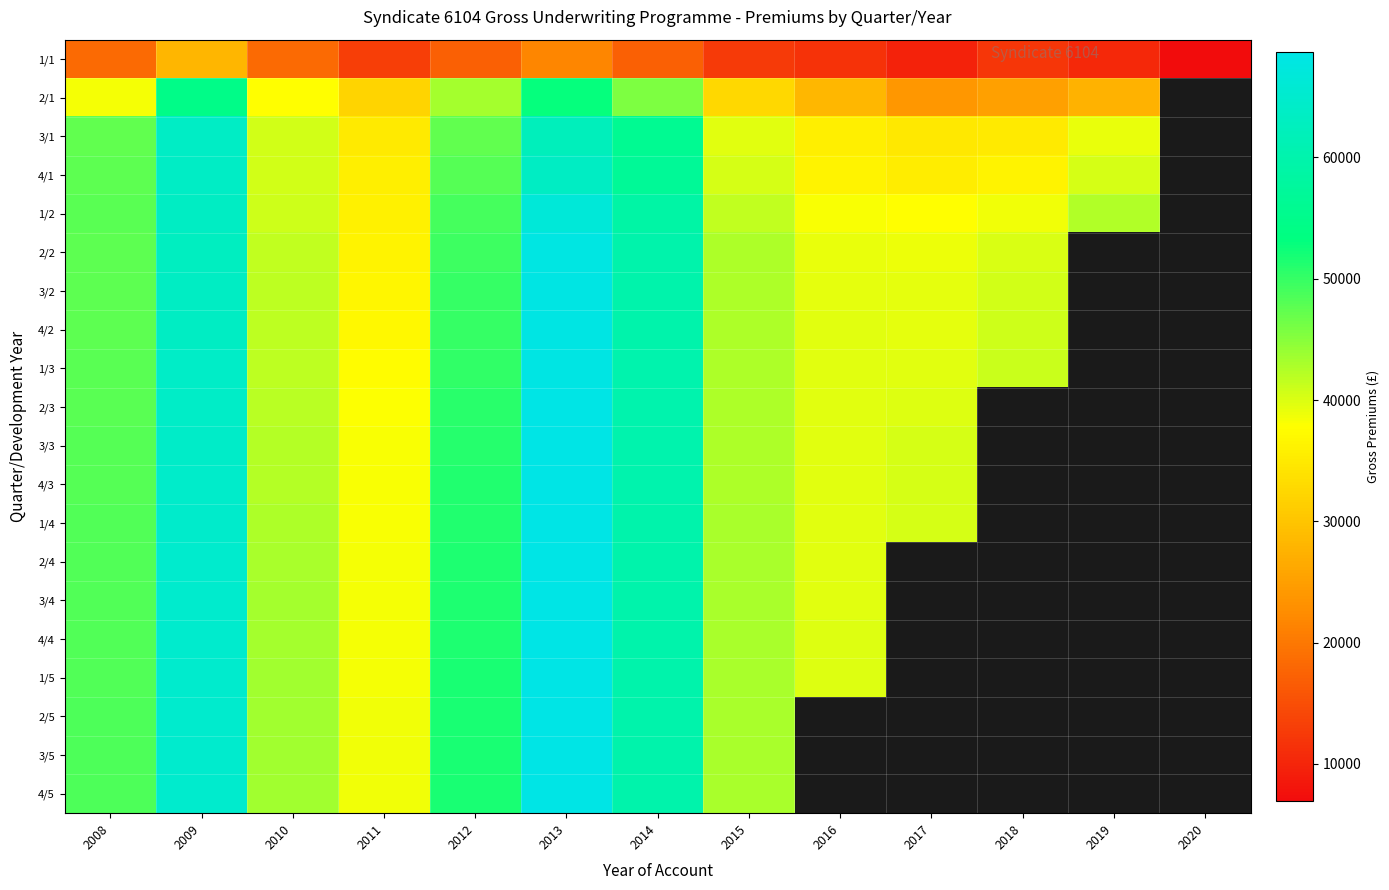

How many data points in 3/2 are above 47546?

5